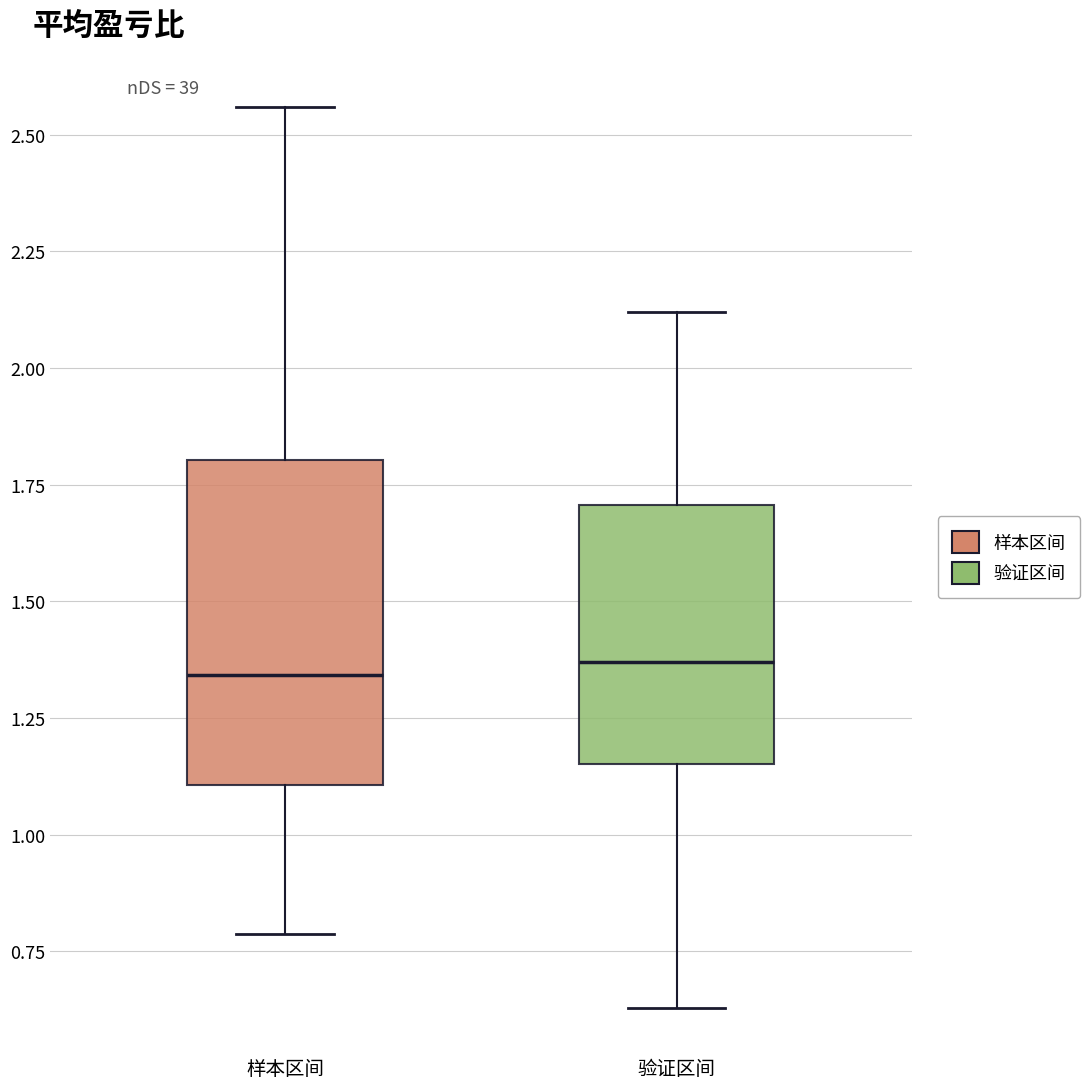

Reading left to right, transcribe this box plot: for each box, give where its median line is, the range the box spans, and where its two whiskers end, as read against the y-axis. The values are not printed on the chart, so give them approximately, as read against the axis.

样本区间: median 1.35, box 1.10 to 1.80, whiskers 0.80 to 2.55
验证区间: median 1.35, box 1.15 to 1.70, whiskers 0.65 to 2.10